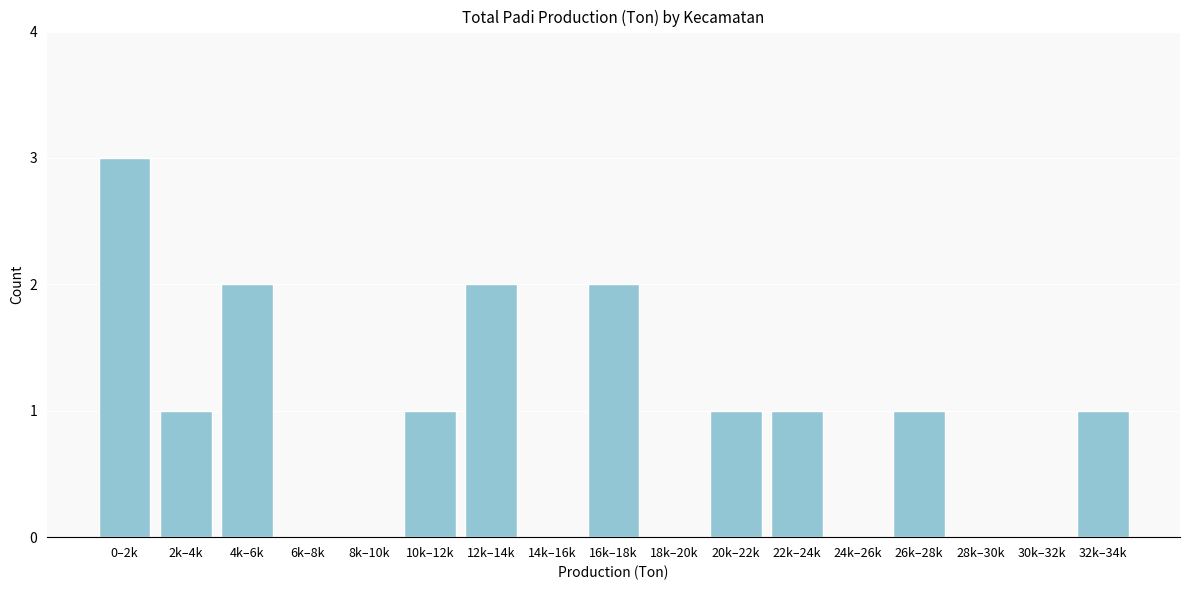

Reading right to left, list all the values displayed in this chart.

32k–34k=1	30k–32k=0	28k–30k=0	26k–28k=1	24k–26k=0	22k–24k=1	20k–22k=1	18k–20k=0	16k–18k=2	14k–16k=0	12k–14k=2	10k–12k=1	8k–10k=0	6k–8k=0	4k–6k=2	2k–4k=1	0–2k=3